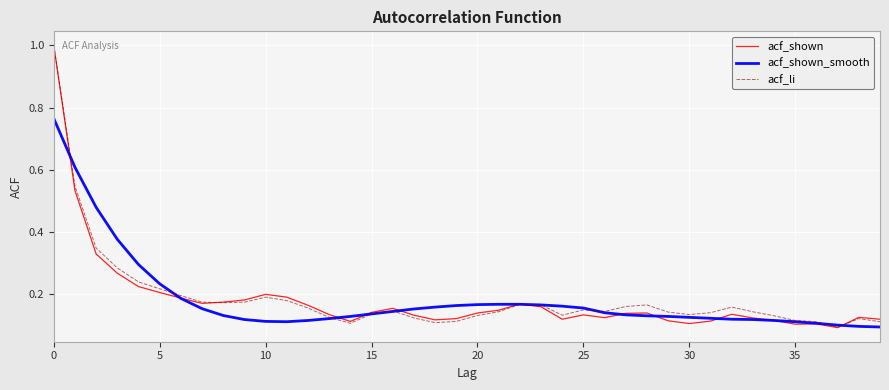

Which series has the largest range (max minus min)?

acf_shown